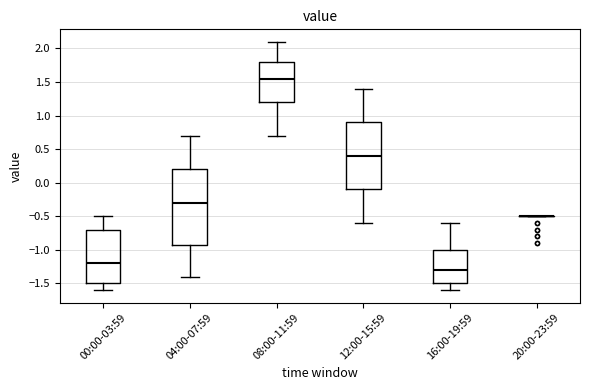

Reading left to right, transcribe this box plot: for each box, give where its median line is, the range the box spans, and where its two whiskers end, as read against the y-axis. The values are not printed on the chart, so give them approximately, as read against the axis.

00:00-03:59: median -1.20, box -1.50 to -0.70, whiskers -1.60 to -0.50
04:00-07:59: median -0.30, box -0.90 to 0.20, whiskers -1.40 to 0.70
08:00-11:59: median 1.55, box 1.20 to 1.80, whiskers 0.70 to 2.10
12:00-15:59: median 0.40, box -0.10 to 0.90, whiskers -0.60 to 1.40
16:00-19:59: median -1.30, box -1.50 to -1.00, whiskers -1.60 to -0.60
20:00-23:59: box collapsed to a line at -0.50, whiskers -0.50 to -0.50